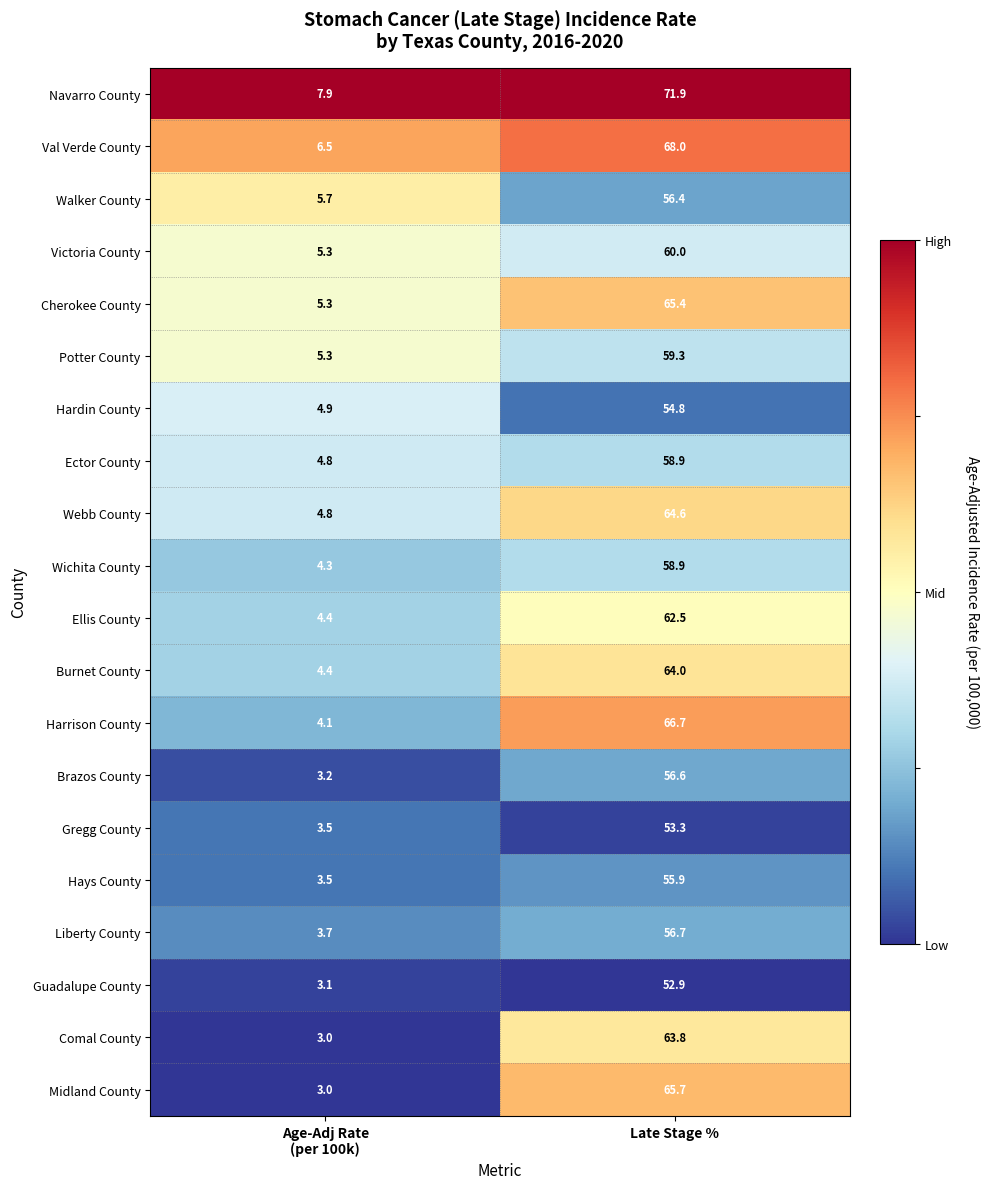

At which category is the sum across all series the highest?

Late Stage %